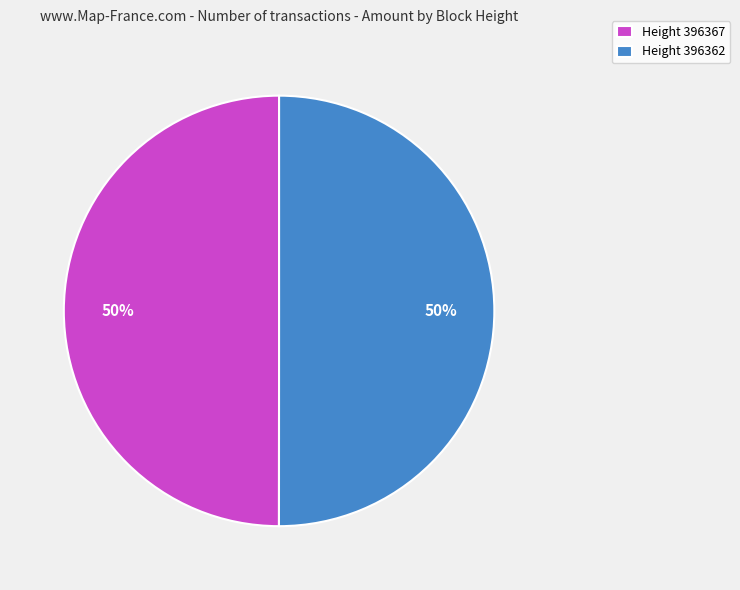

True or false: Height 396362 accounts for 50% of the total.

True